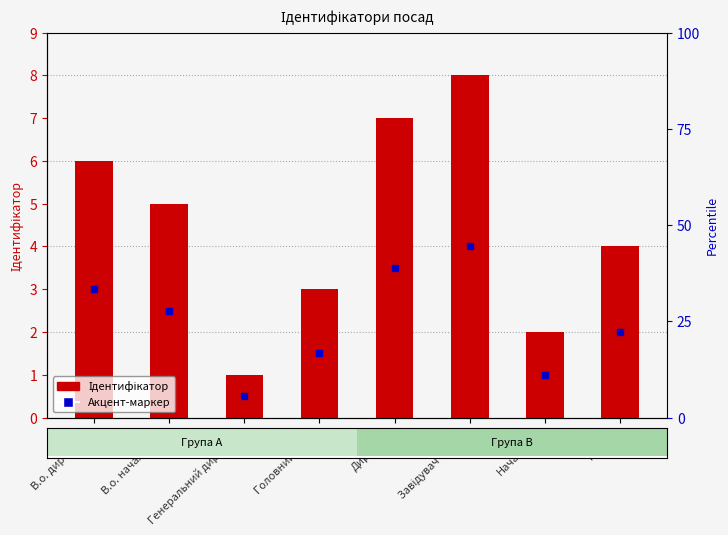

What is the minimum value shown in the chart?

1